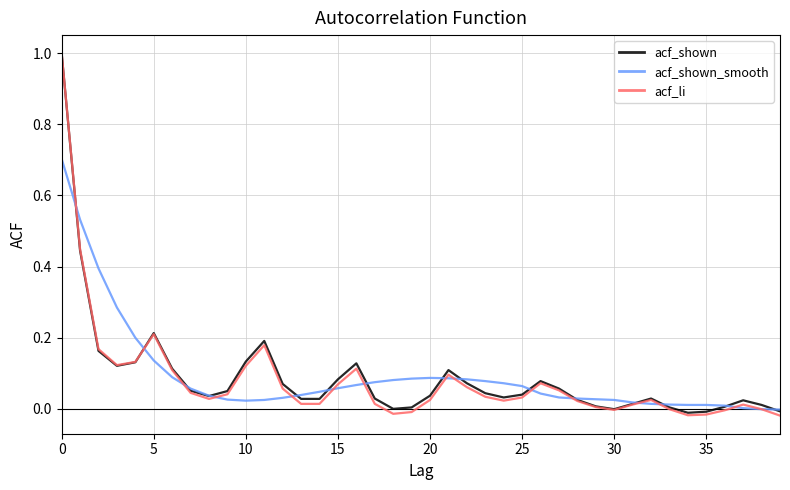

What is the greatest value displayed?

1.0